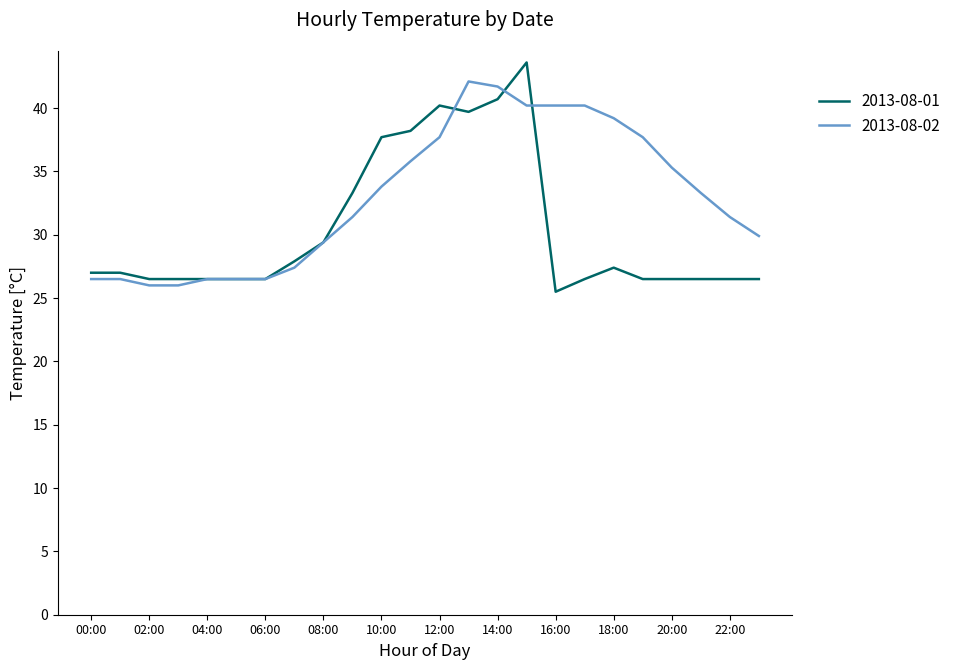

What is the lowest value of the 2013-08-01 series?

25.5